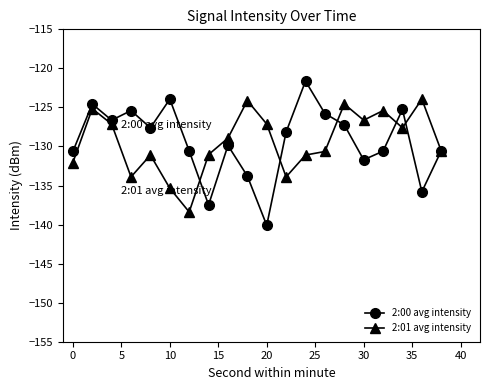

Which series has the widest spread of values?

2:00 avg intensity